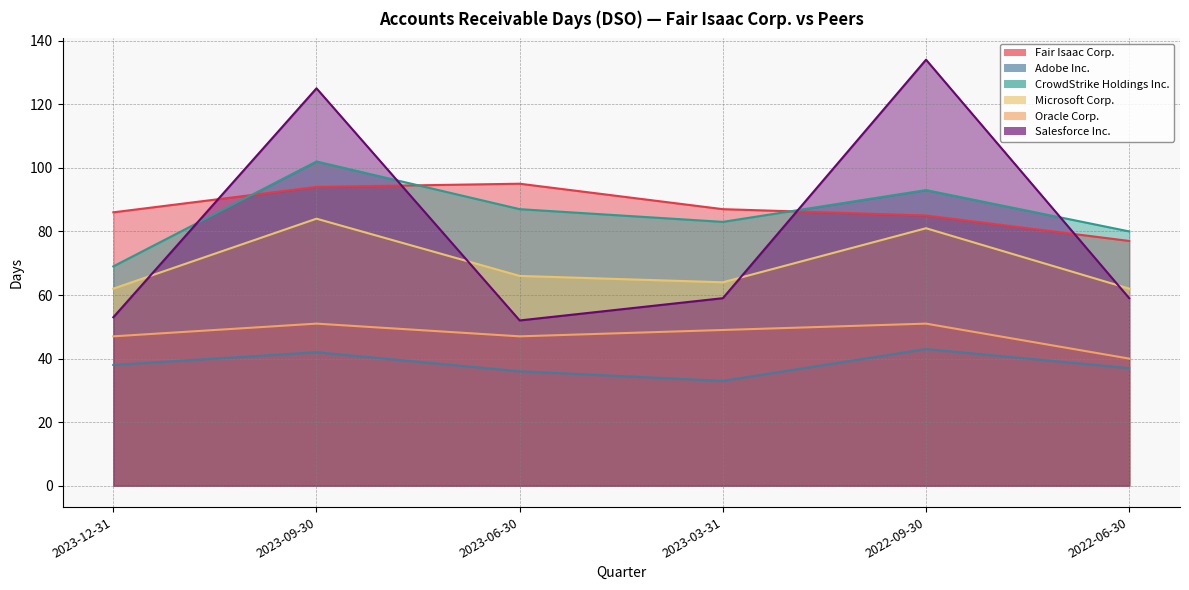

Reading left to right, extract all data points from this chart.

Fair Isaac Corp.: 2023-12-31=86	2023-09-30=94	2023-06-30=95	2023-03-31=87	2022-09-30=85	2022-06-30=77
Adobe Inc.: 2023-12-31=38	2023-09-30=42	2023-06-30=36	2023-03-31=33	2022-09-30=43	2022-06-30=37
CrowdStrike Holdings Inc.: 2023-12-31=69	2023-09-30=102	2023-06-30=87	2023-03-31=83	2022-09-30=93	2022-06-30=80
Microsoft Corp.: 2023-12-31=62	2023-09-30=84	2023-06-30=66	2023-03-31=64	2022-09-30=81	2022-06-30=62
Oracle Corp.: 2023-12-31=47	2023-09-30=51	2023-06-30=47	2023-03-31=49	2022-09-30=51	2022-06-30=40
Salesforce Inc.: 2023-12-31=53	2023-09-30=125	2023-06-30=52	2023-03-31=59	2022-09-30=134	2022-06-30=59